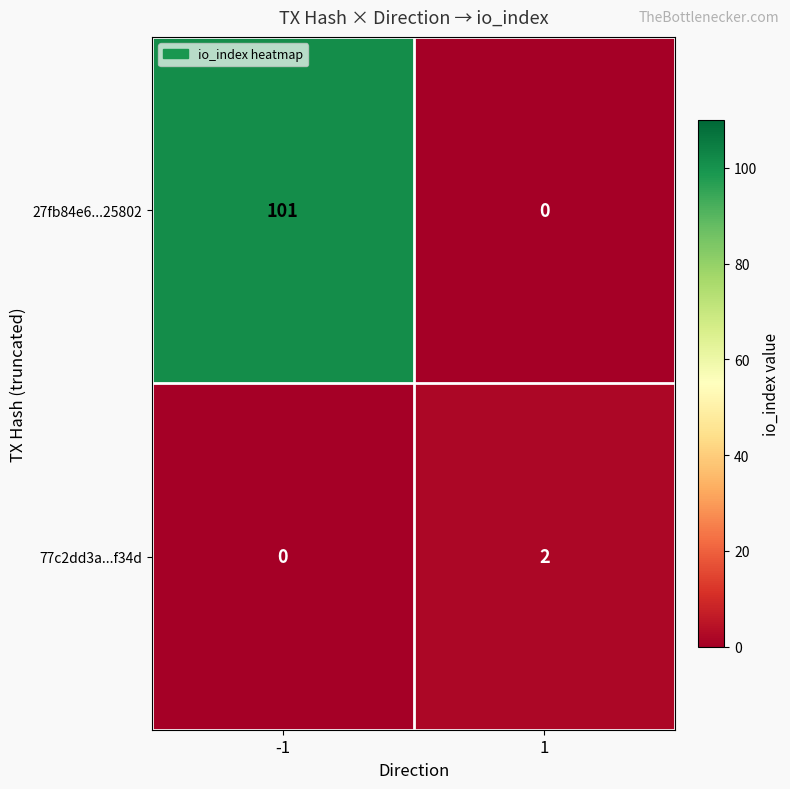

Which series has the largest range (max minus min)?

27fb84e6...25802